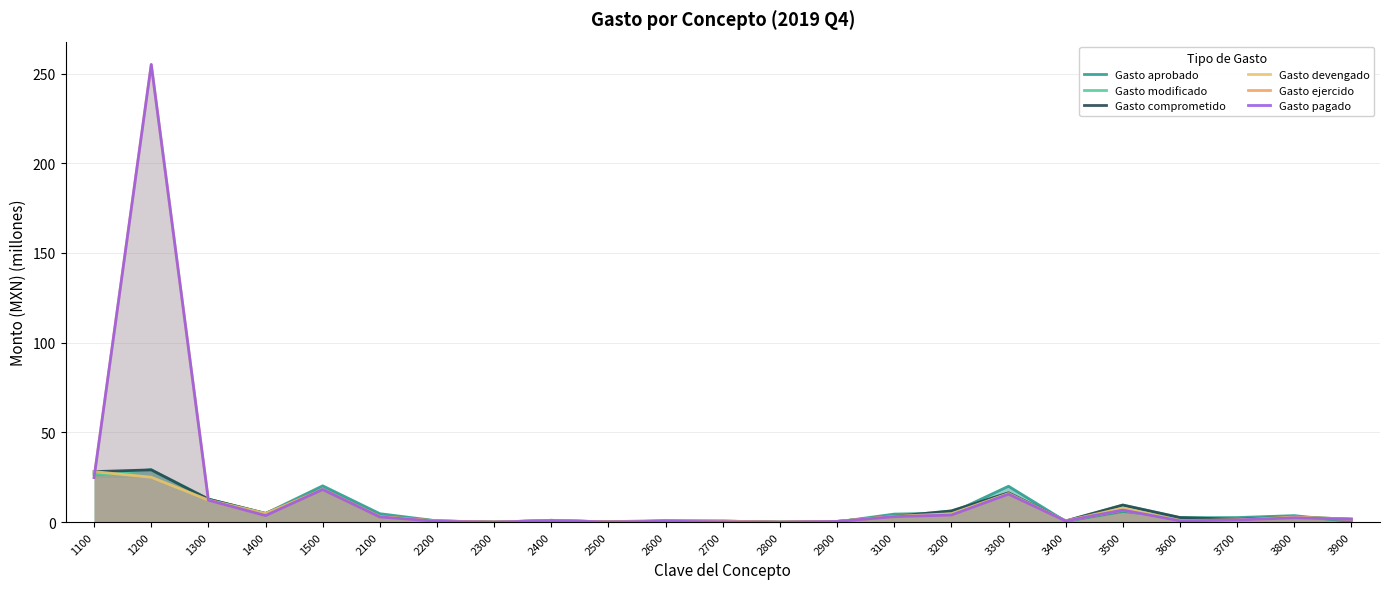

What is the average value of the Gasto devengado series?

5.8